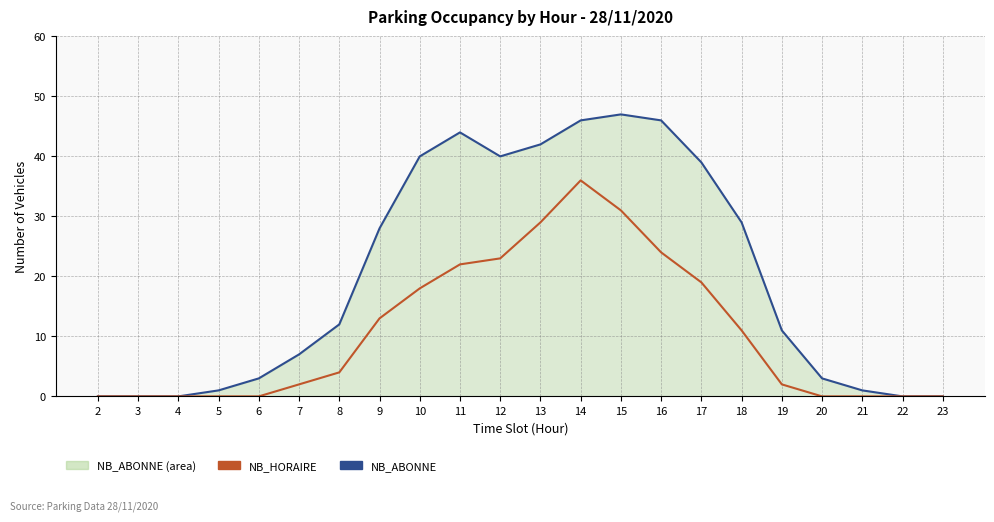

Rank the series by their maximum value, from highest to lowest.

NB_ABONNE, NB_HORAIRE